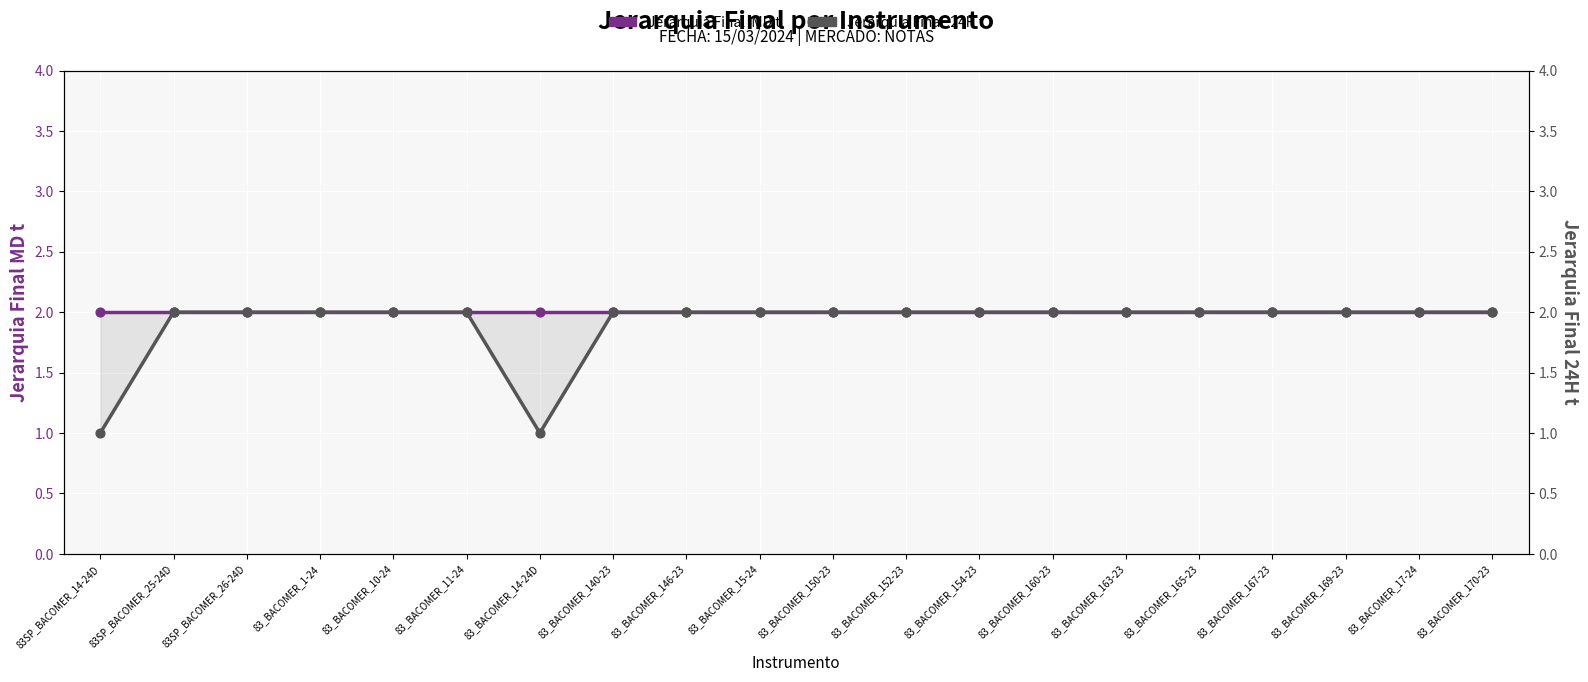

At how many categories does at least one series exceed 1?

20